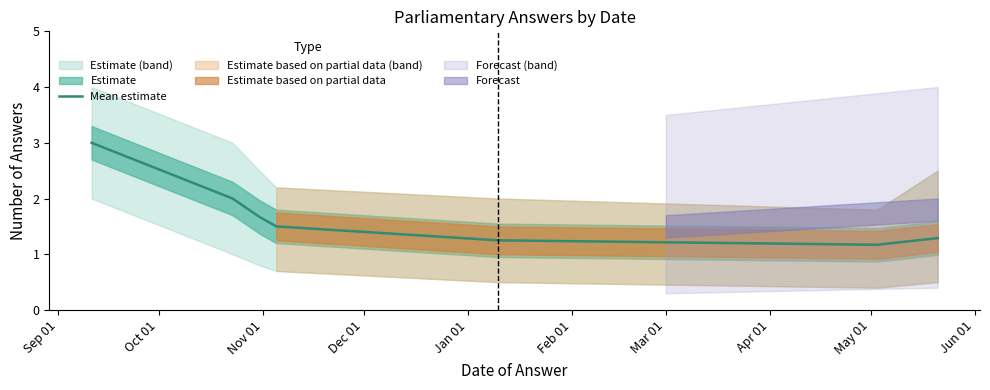

What is the difference between the second highest and second lowest values?

0.8